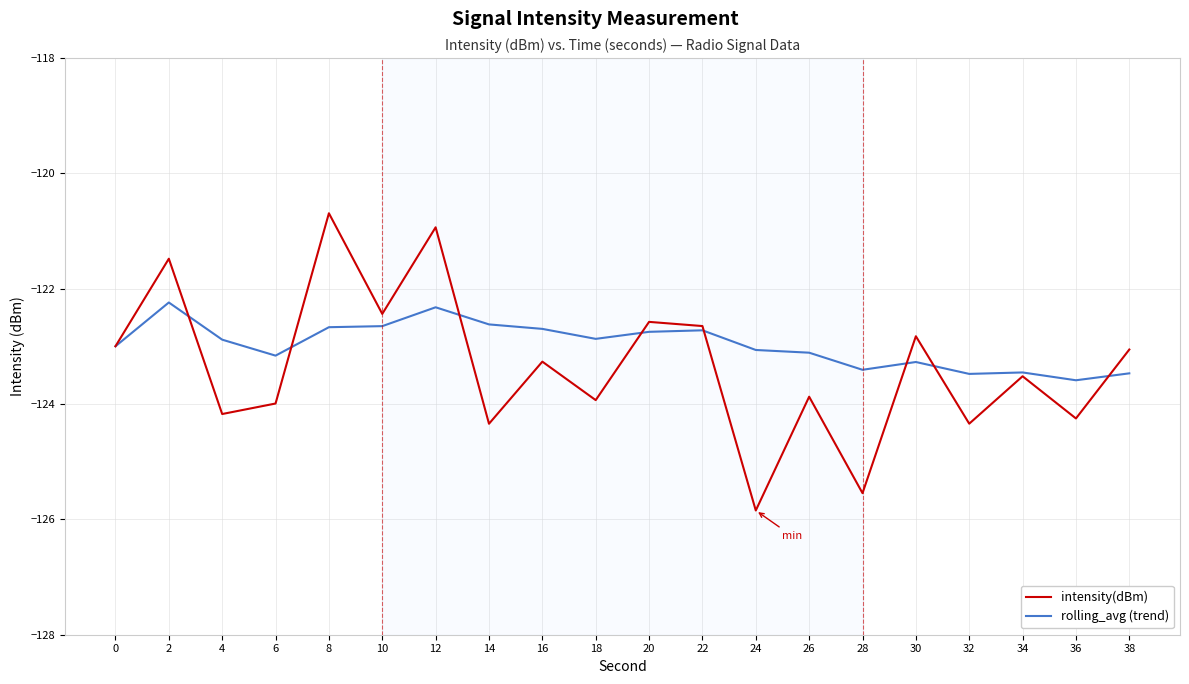

What is the total value across all series at 4?

-247.1